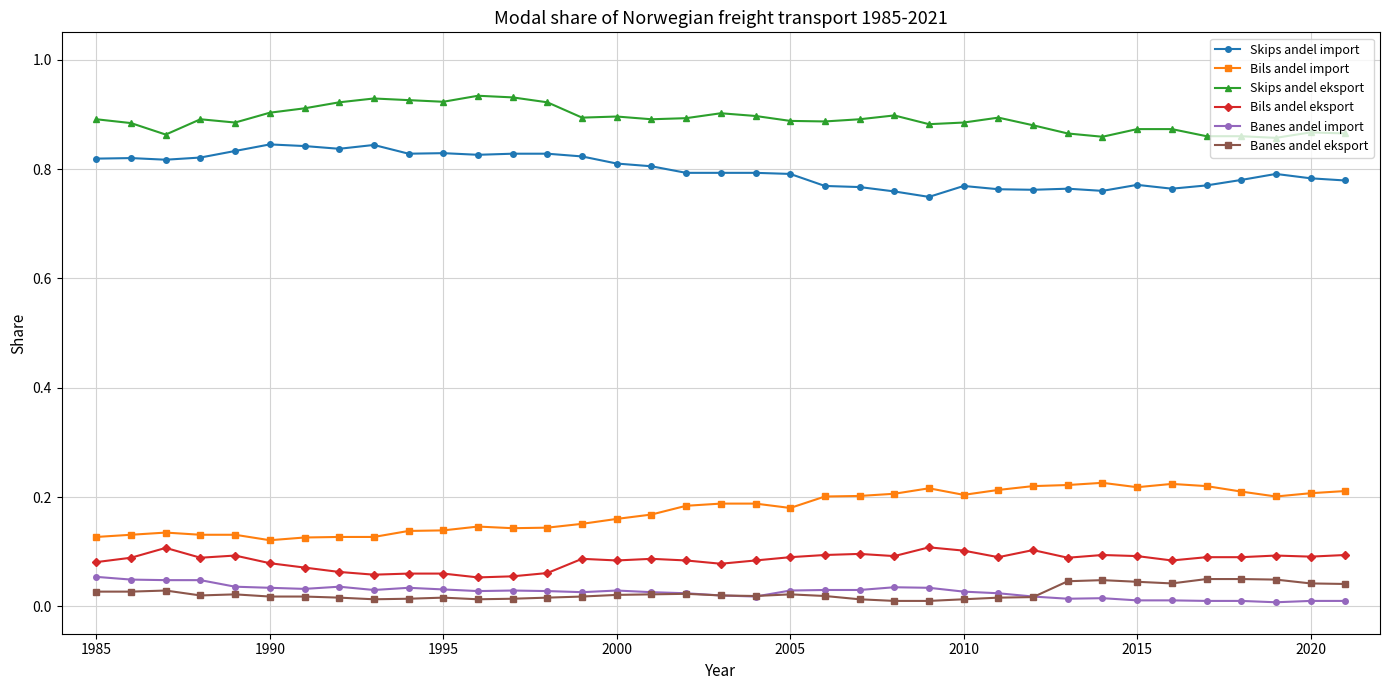

True or false: Skips andel eksport has more than 1 interior local peaks.

True